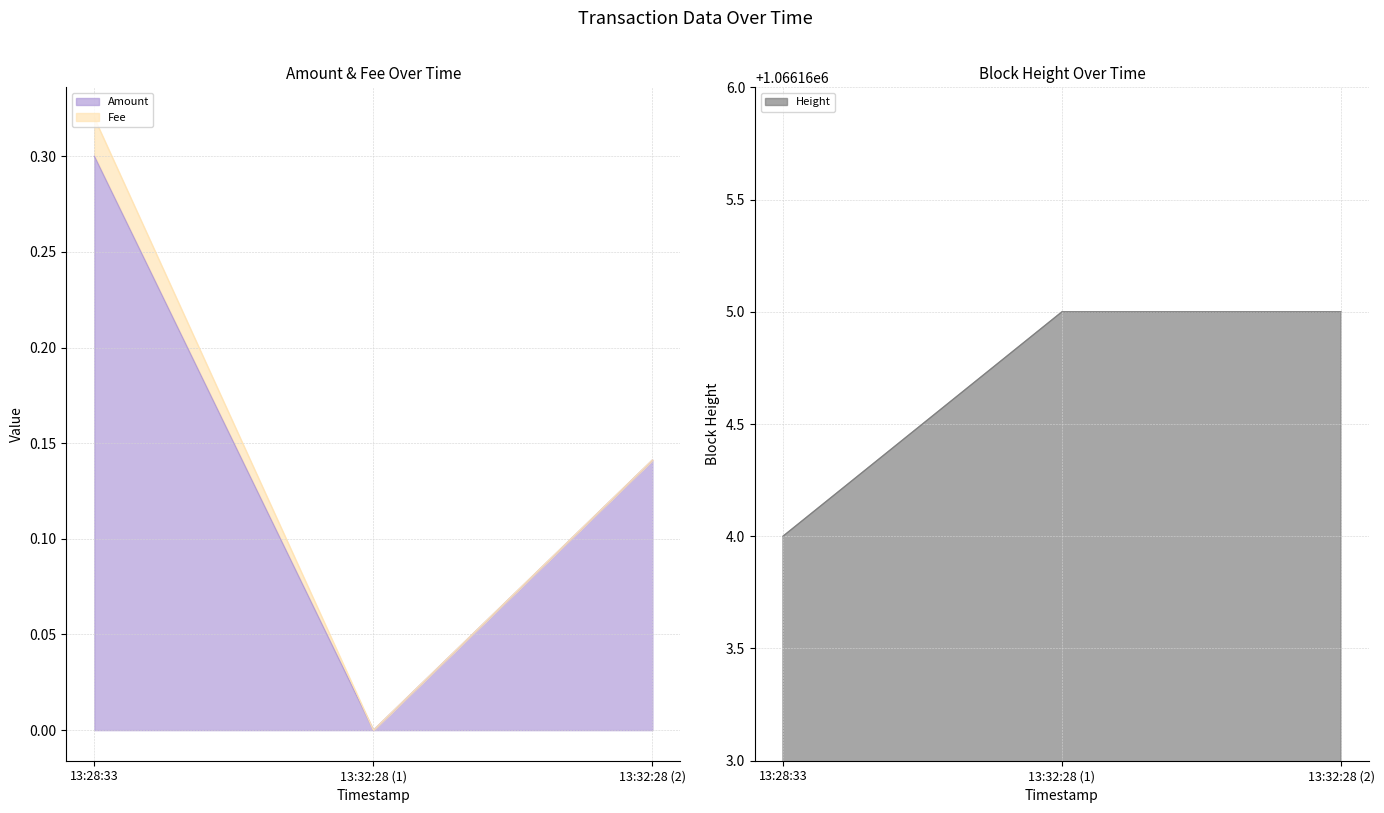

List the labels in order of Amount value, largest first.

13:28:33, 13:32:28 (2), 13:32:28 (1)